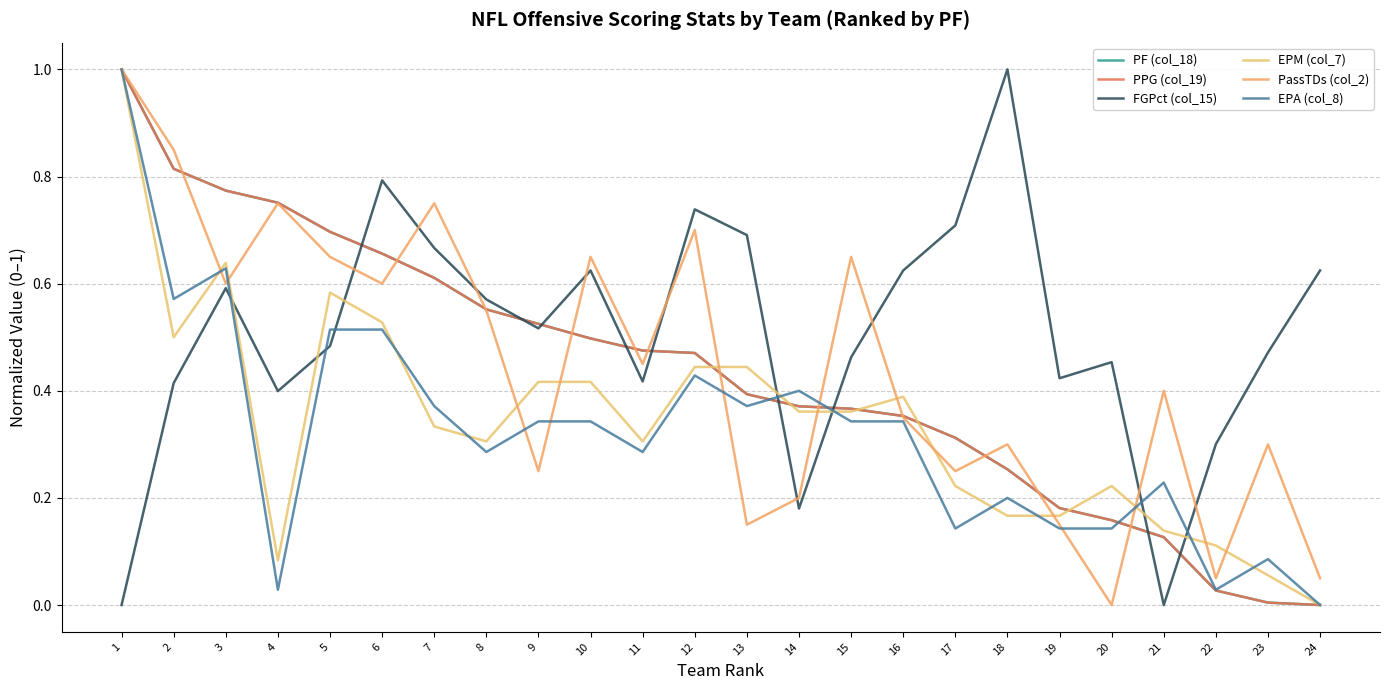

At how many categories does at least one series exceed 0?

24